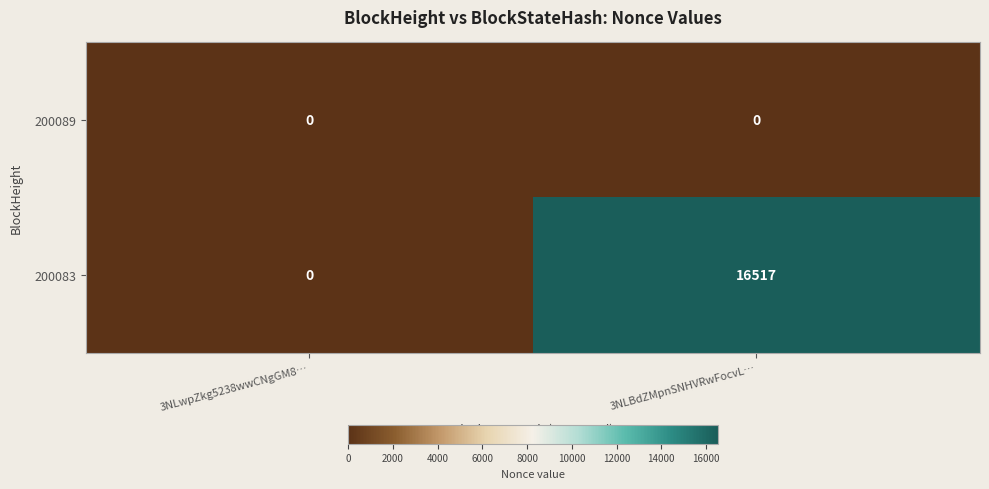

What is the greatest value displayed?

16517